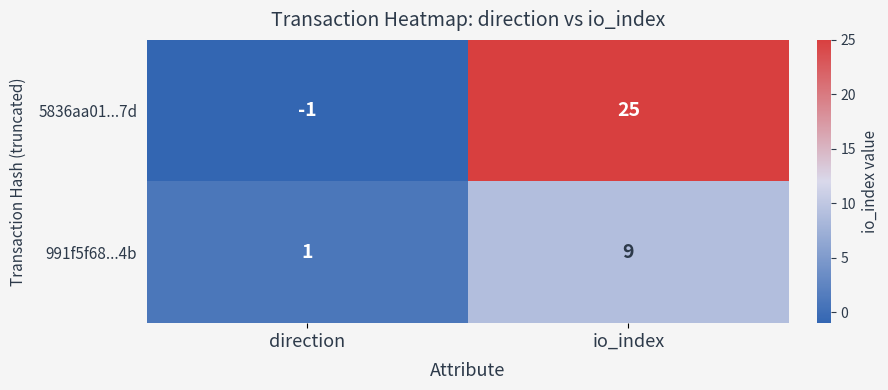

What is the sum of the 5836aa01...7d values at io_index and direction?

24